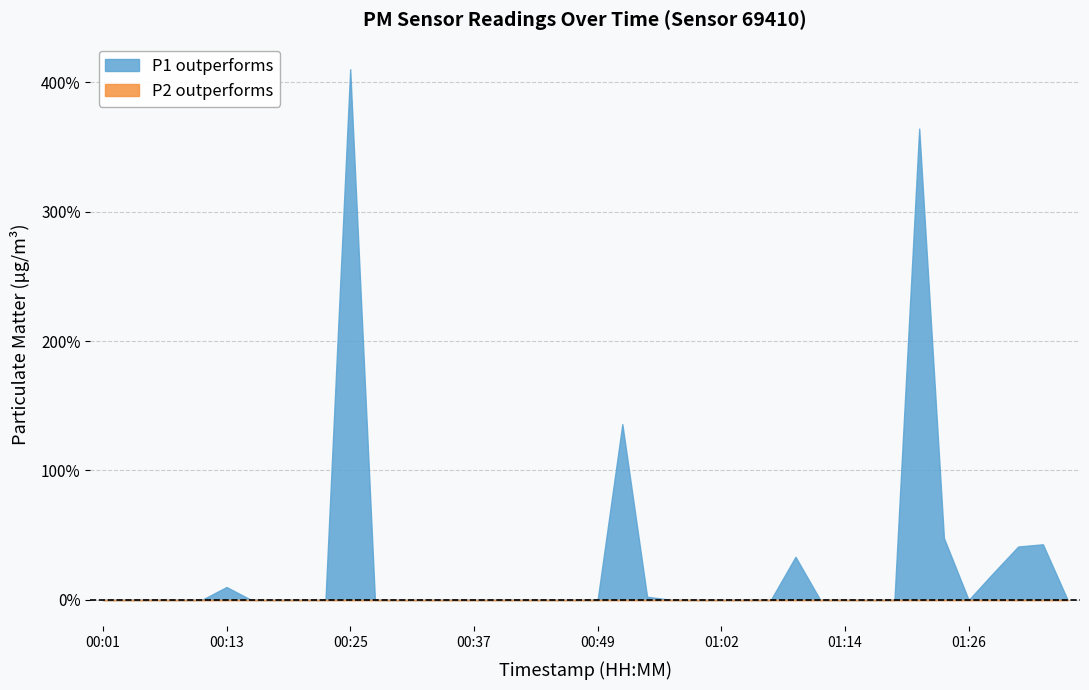

What are all the series names shown in the legend?

P1, P2